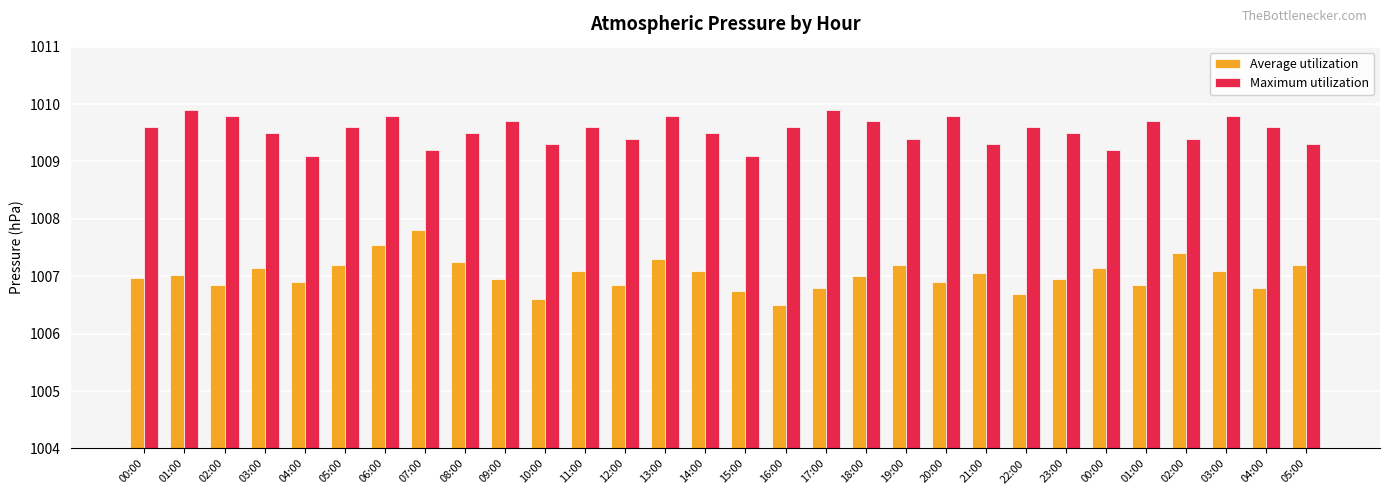

What is the label of the 3rd bar from the right?

03:00